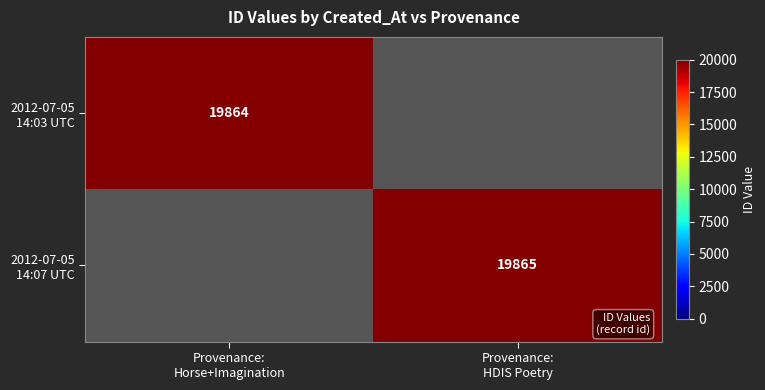

Between Provenance:
Horse+Imagination and Provenance:
HDIS Poetry, which is larger?

Provenance:
HDIS Poetry